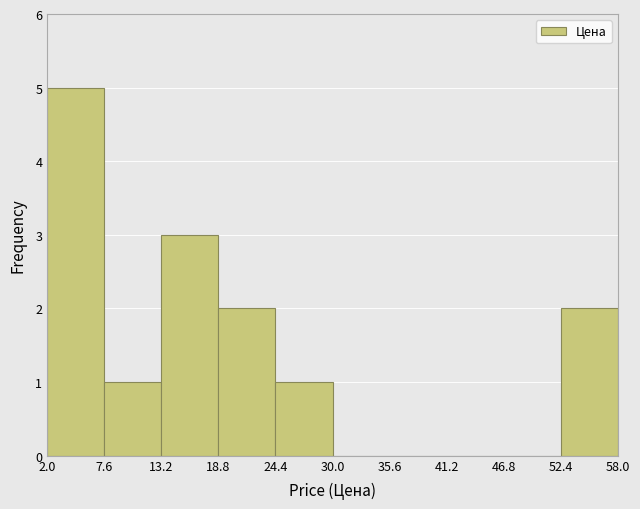

What is the height of the bar covering 24.4 to 30.0 on the x-axis? The values are not printed on the chart, so give them approximately, as read against the axis.

1